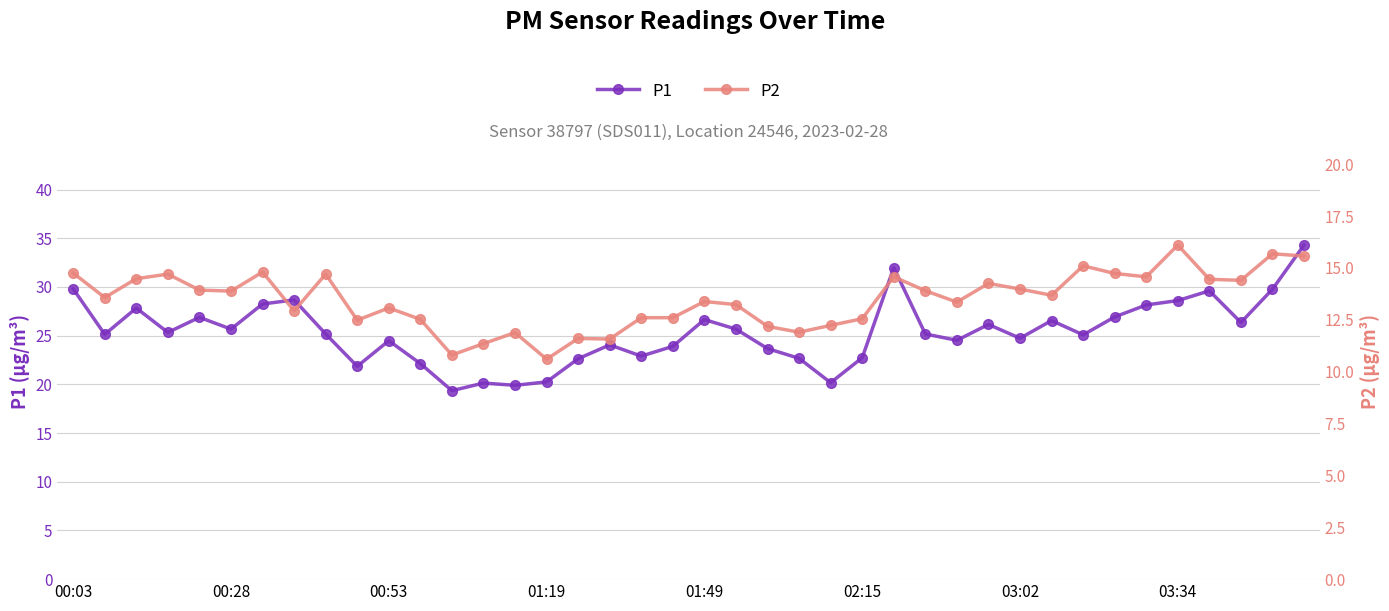

The value of P1 at 00:53 is 24.5. True or false?

True